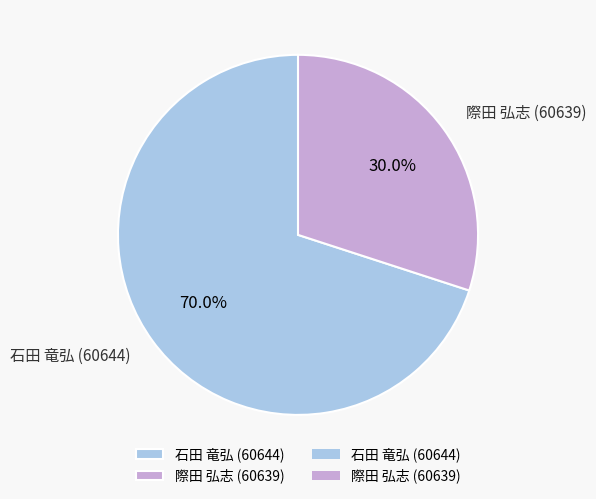

Combined, what portion of the pie is 石田 竜弘 (60644) and 際田 弘志 (60639)?

100.0%